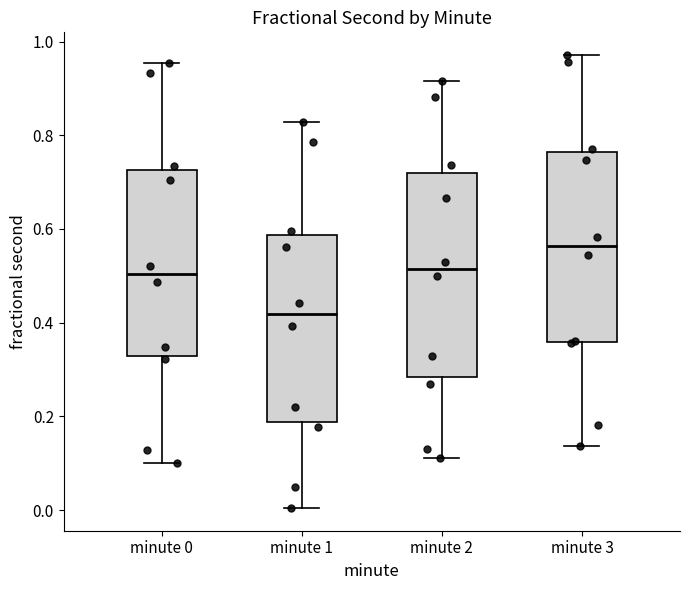

Which box is the tallest, from its lower edge to its upper edge?

minute 2